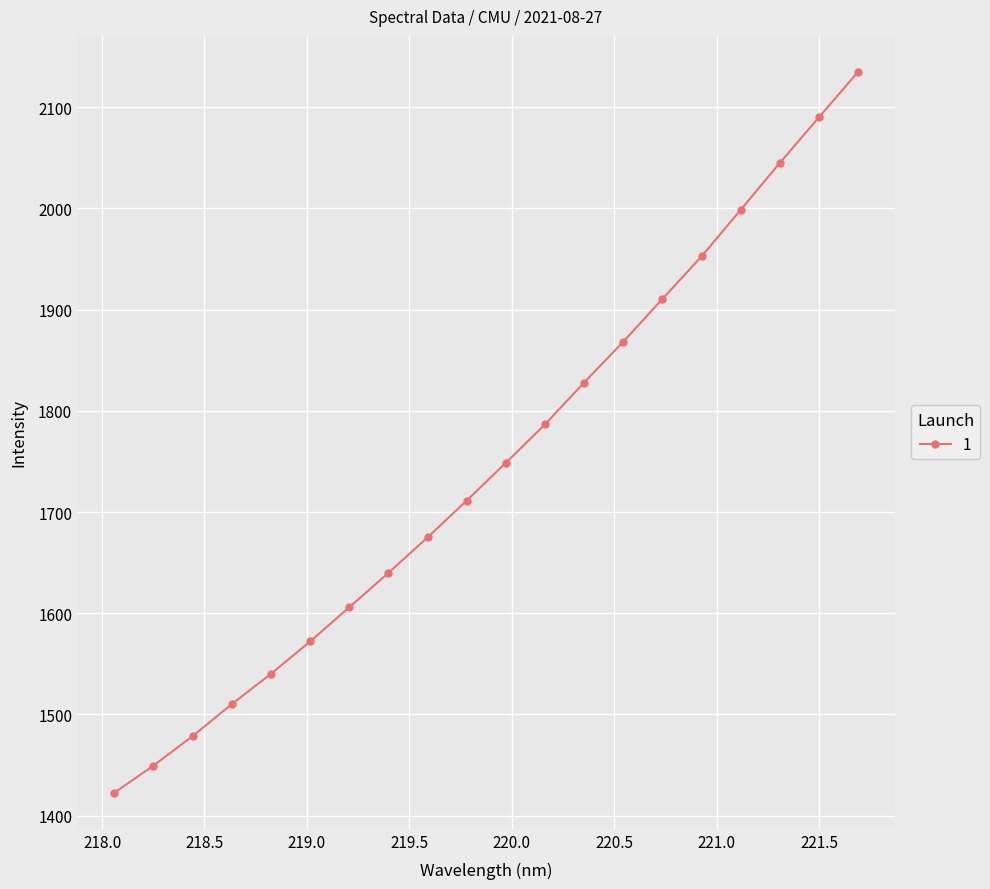

What is the difference between the second highest and minimum values?

667.2